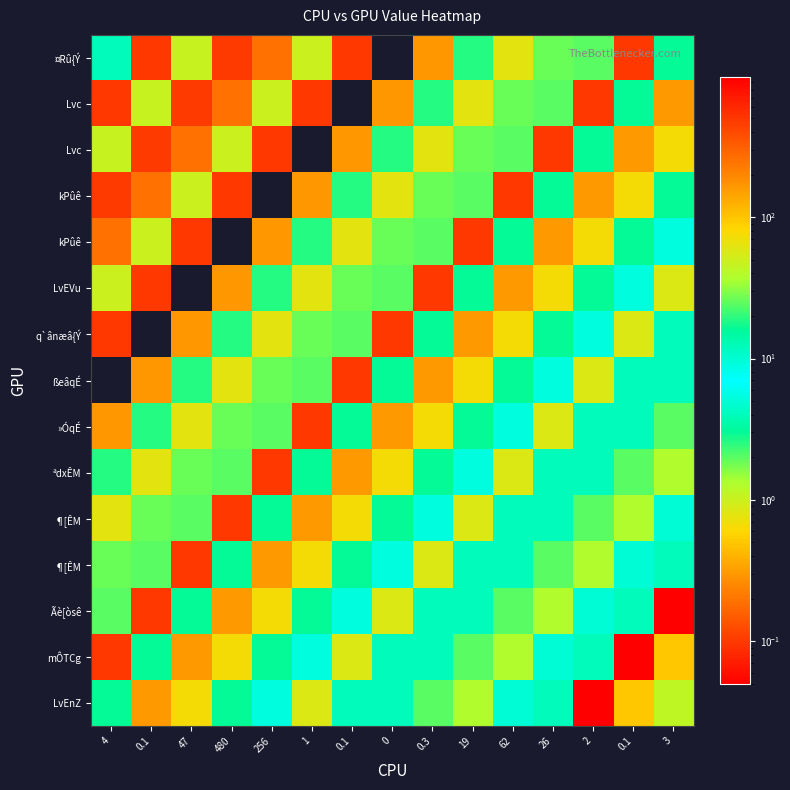

How many distinct data groups are displayed?

15